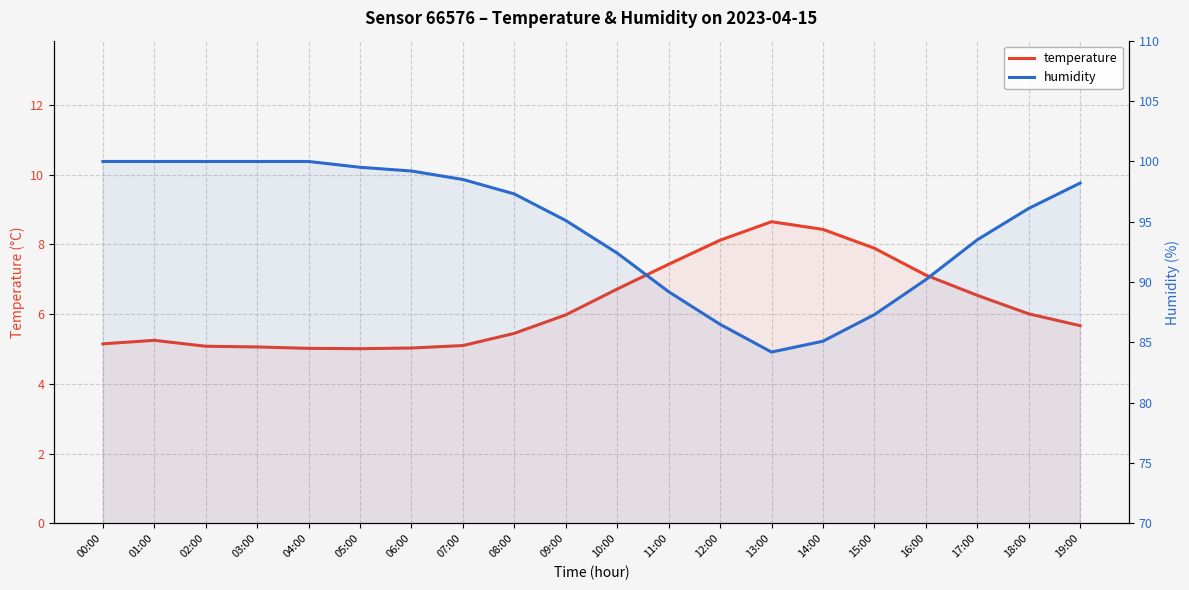

Reading left to right, list all the values displayed in this chart.

temperature: 5.2	5.2	5.1	5.1	5.0	5.0	5.0	5.1	5.5	6.0	6.7	7.4	8.1	8.7	8.4	7.9	7.1	6.5	6.0	5.7
humidity: 100.0	100.0	100.0	100.0	100.0	99.5	99.2	98.5	97.3	95.1	92.4	89.2	86.5	84.2	85.1	87.3	90.2	93.5	96.1	98.2